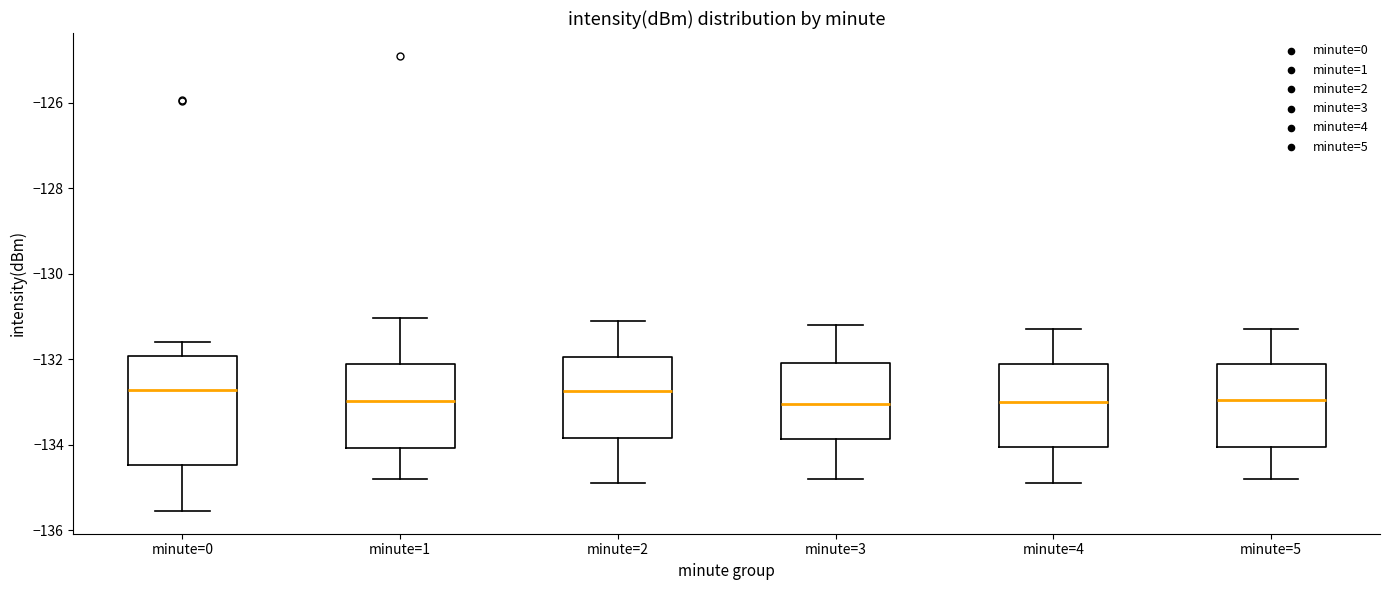

Reading left to right, transcribe this box plot: for each box, give where its median line is, the range the box spans, and where its two whiskers end, as read against the y-axis. The values are not printed on the chart, so give them approximately, as read against the axis.

minute=0: median -132.8, box -134.4 to -132.0, whiskers -135.6 to -131.6
minute=1: median -133.0, box -134.0 to -132.2, whiskers -134.8 to -131.0
minute=2: median -132.8, box -133.8 to -132.0, whiskers -134.8 to -131.0
minute=3: median -133.0, box -133.8 to -132.0, whiskers -134.8 to -131.2
minute=4: median -133.0, box -134.0 to -132.2, whiskers -134.8 to -131.2
minute=5: median -133.0, box -134.0 to -132.2, whiskers -134.8 to -131.2